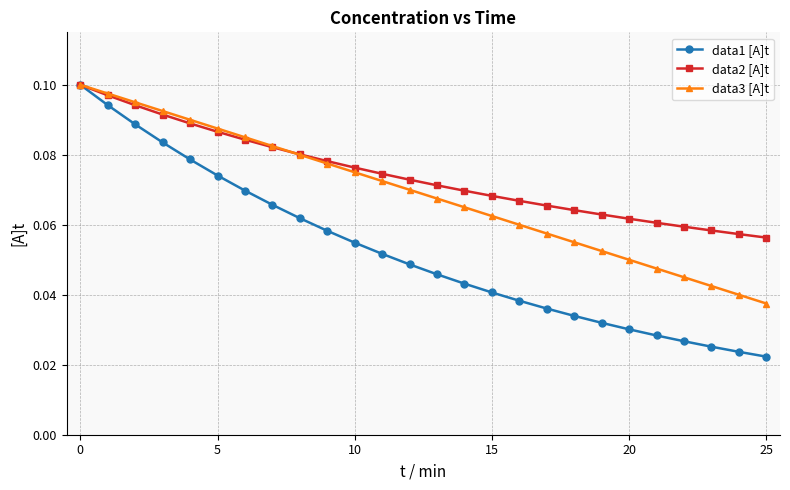

Rank the series by their average value, from lowest to highest.

data1 [A]t, data3 [A]t, data2 [A]t